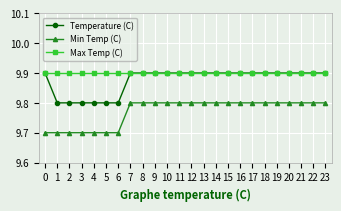

The value of Min Temp (C) at 17 is 5.1. True or false?

False